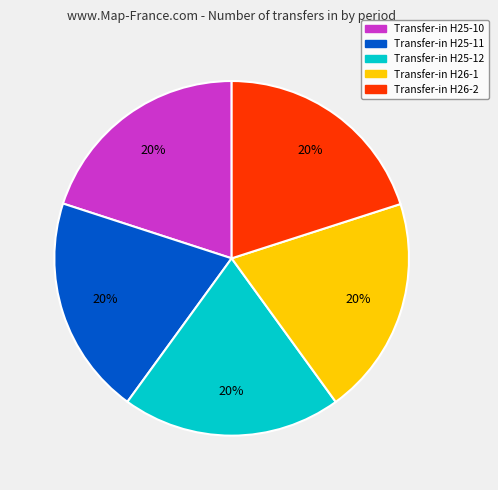

To the nearest percent, what is the average slice percentage?

20%